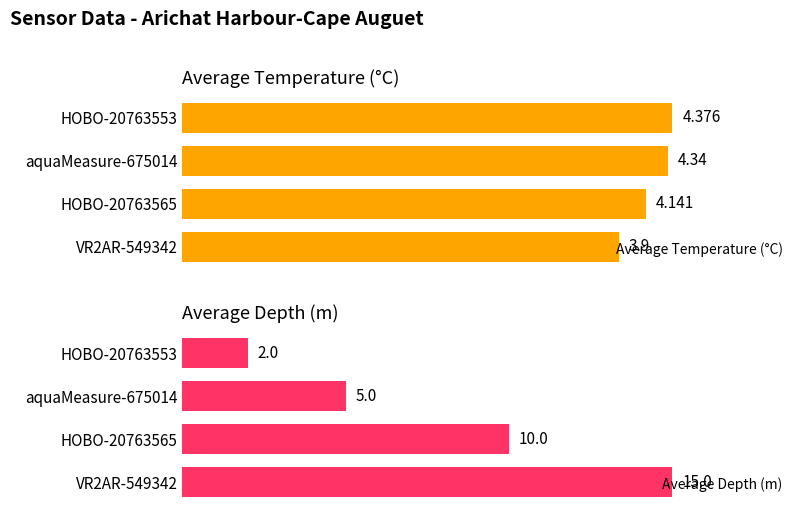

Rank the categories by Average Depth (m) value from lowest to highest.

HOBO-20763553, aquaMeasure-675014, HOBO-20763565, VR2AR-549342